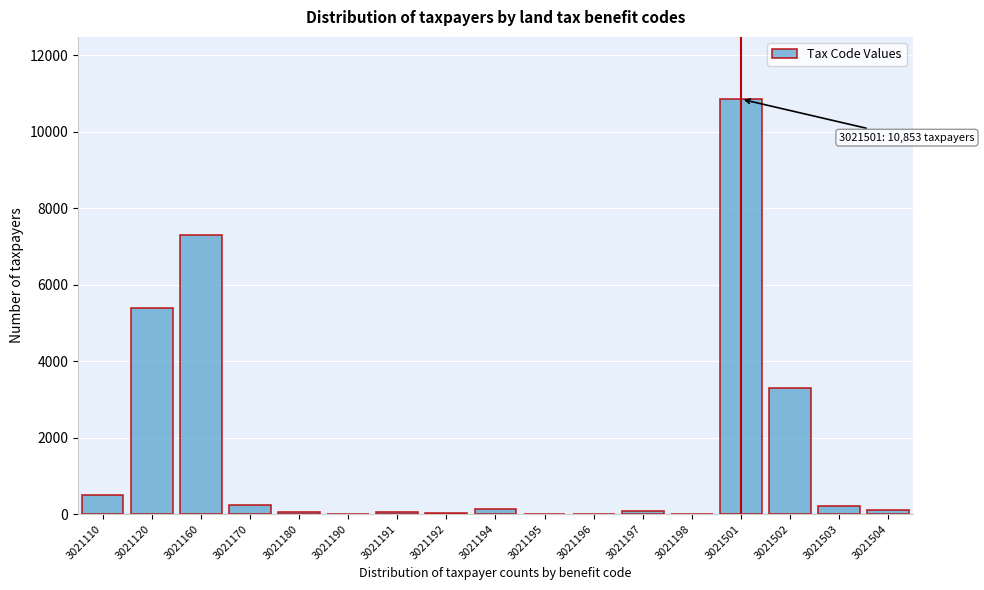

What is the maximum value shown in the chart?

10853